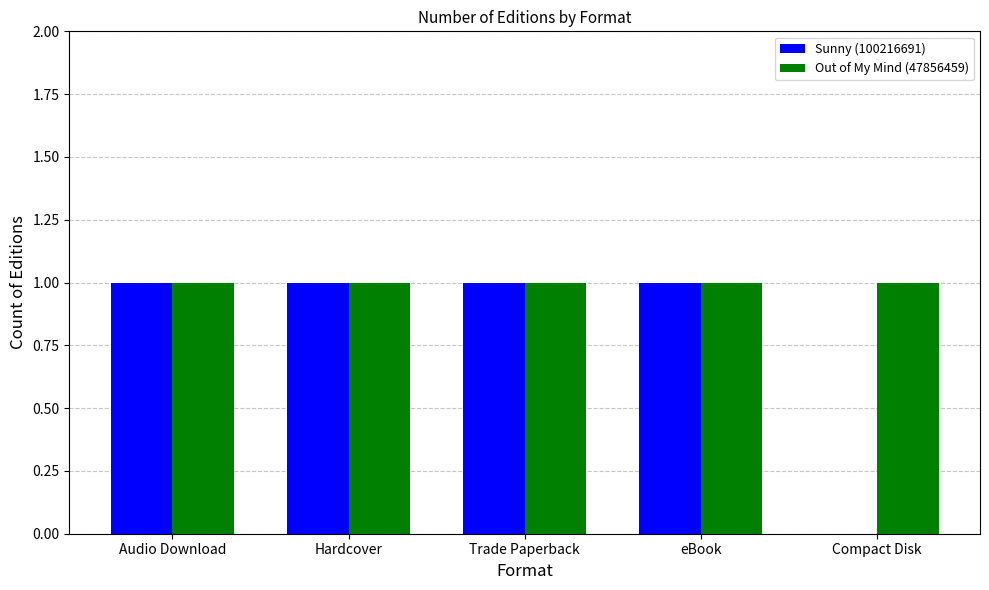

Are the bars grouped side by side (vs. stacked)?

Yes